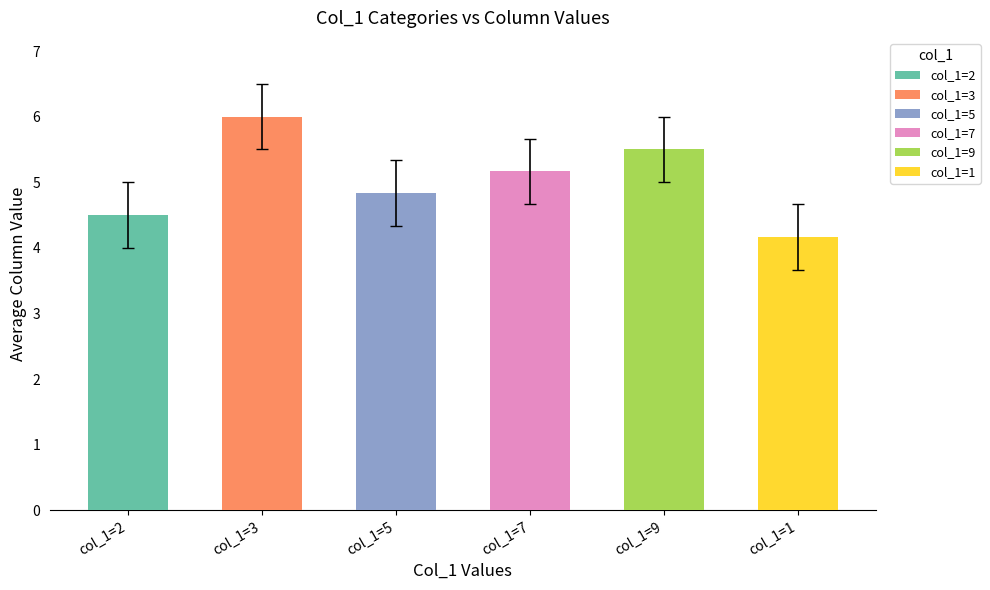

Does the chart contain any negative values?

No